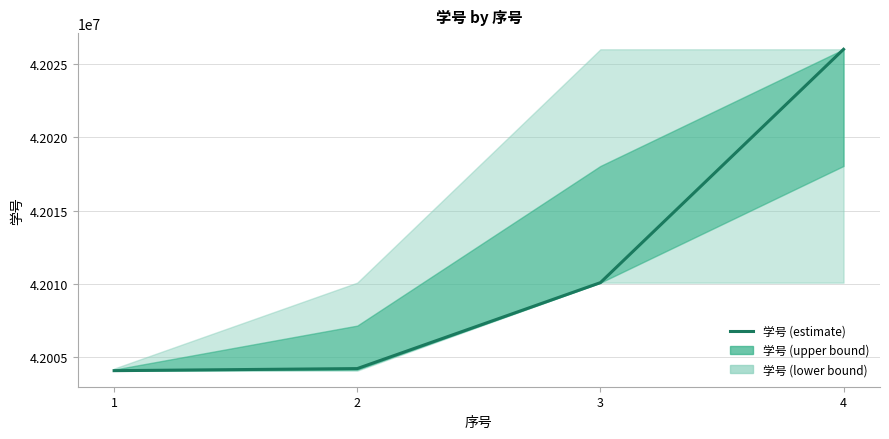

What is the maximum value shown in the chart?

42026008